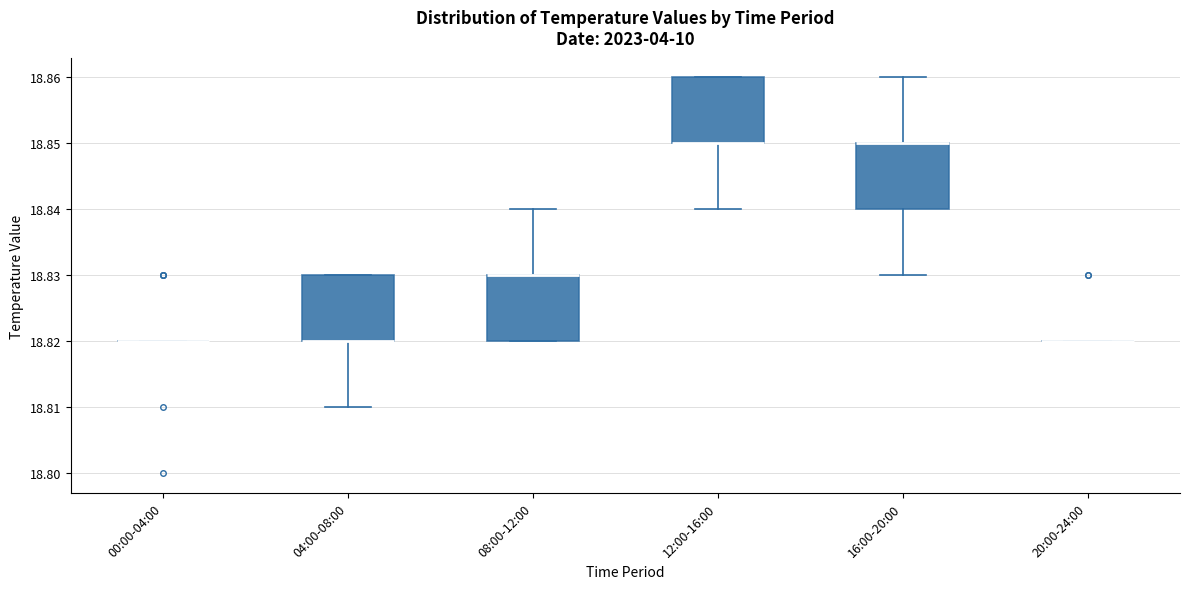

Reading left to right, transcribe this box plot: for each box, give where its median line is, the range the box spans, and where its two whiskers end, as read against the y-axis. The values are not printed on the chart, so give them approximately, as read against the axis.

00:00-04:00: box collapsed to a line at 18.82, whiskers 18.82 to 18.82
04:00-08:00: median 18.82 (drawn on the box's lower edge), box 18.82 to 18.83, whiskers 18.81 to 18.83
08:00-12:00: median 18.83 (drawn on the box's upper edge), box 18.82 to 18.83, whiskers 18.82 to 18.84
12:00-16:00: median 18.85 (drawn on the box's lower edge), box 18.85 to 18.86, whiskers 18.84 to 18.86
16:00-20:00: median 18.85 (drawn on the box's upper edge), box 18.84 to 18.85, whiskers 18.83 to 18.86
20:00-24:00: box collapsed to a line at 18.82, whiskers 18.82 to 18.82